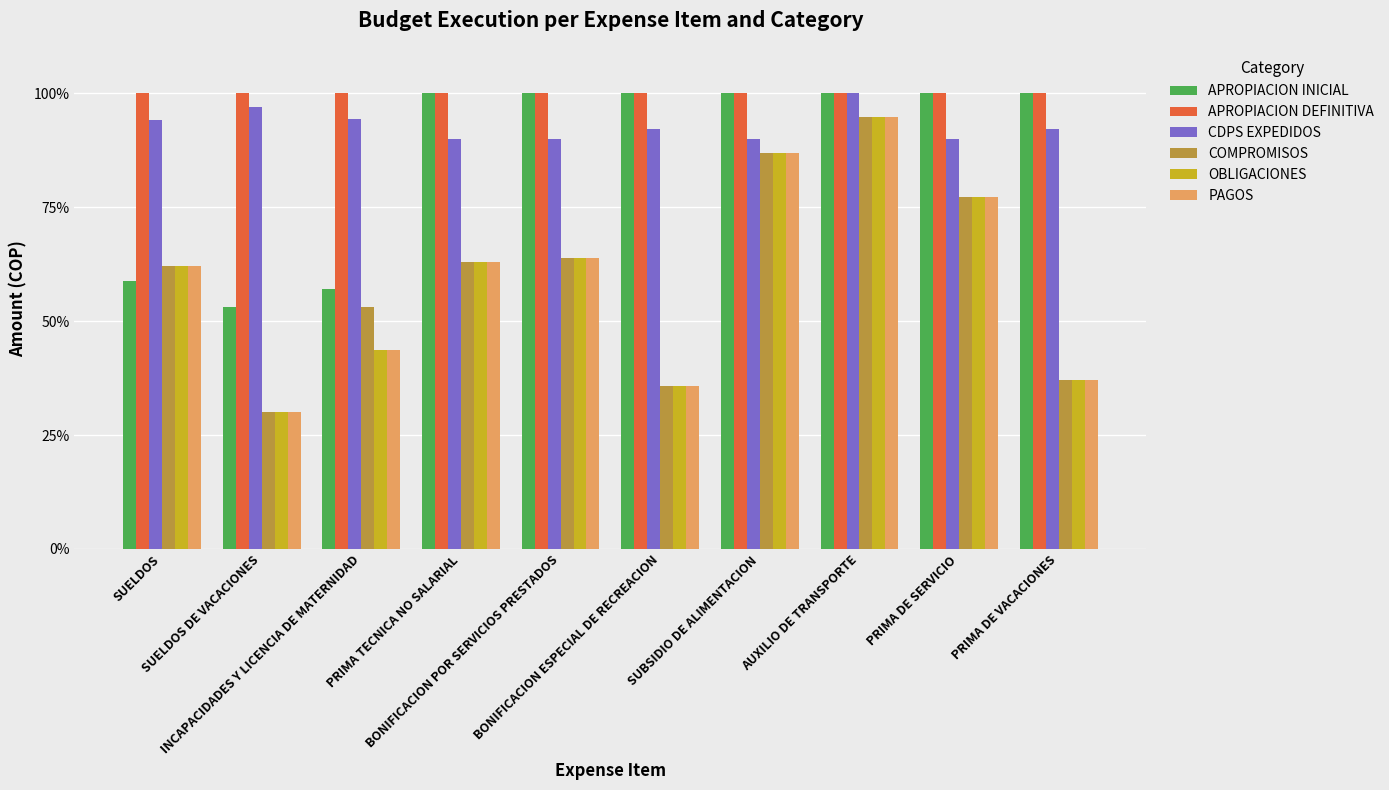

Between SUELDOS DE VACACIONES and AUXILIO DE TRANSPORTE, which is larger?

AUXILIO DE TRANSPORTE